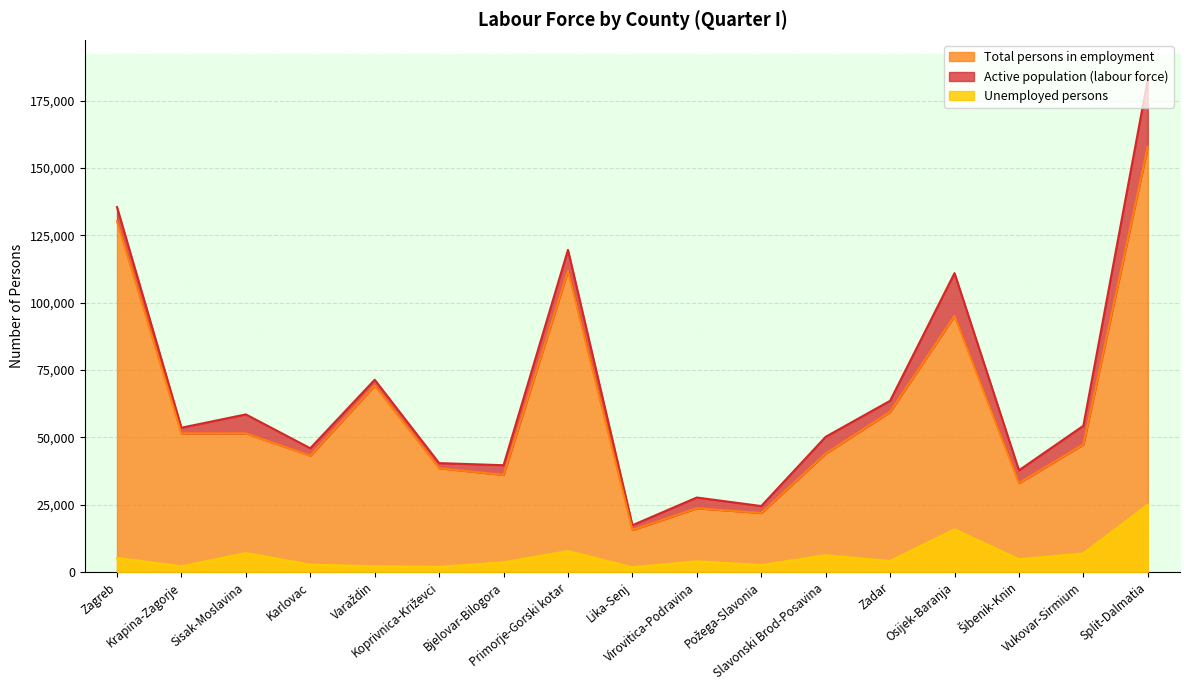

What is the difference between the maximum and minimum values in the Unemployed persons series?

23269